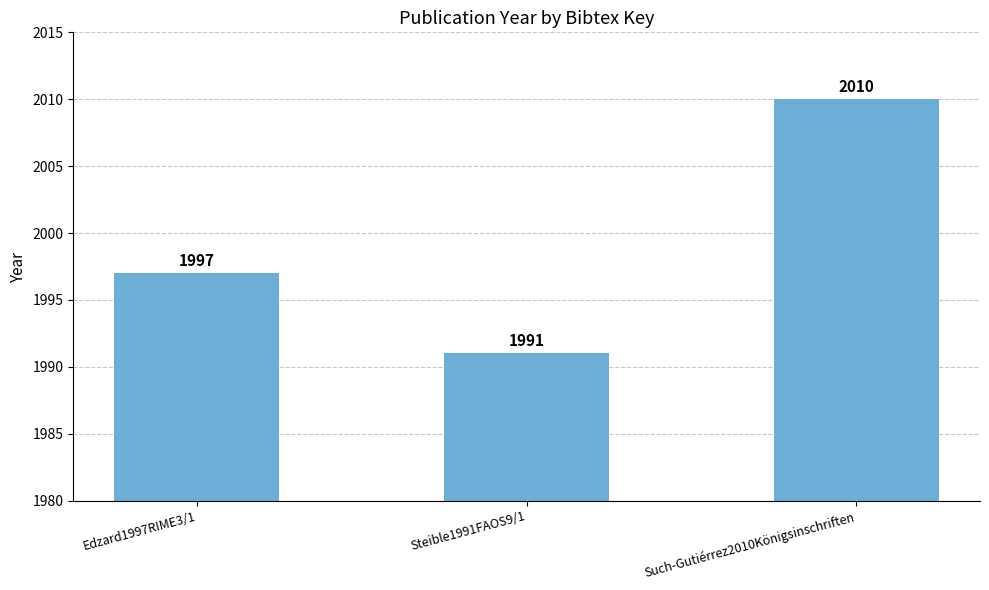

Between Such-Gutiérrez2010Königsinschriften and Edzard1997RIME3/1, which is larger?

Such-Gutiérrez2010Königsinschriften